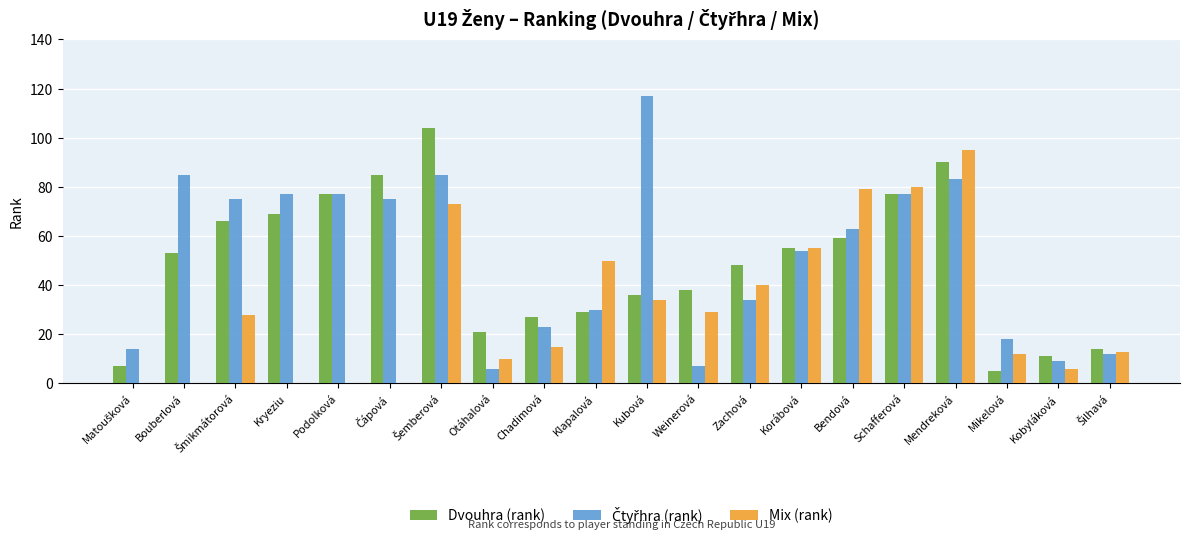

What is the sum of all Dvouhra (rank) values?

971